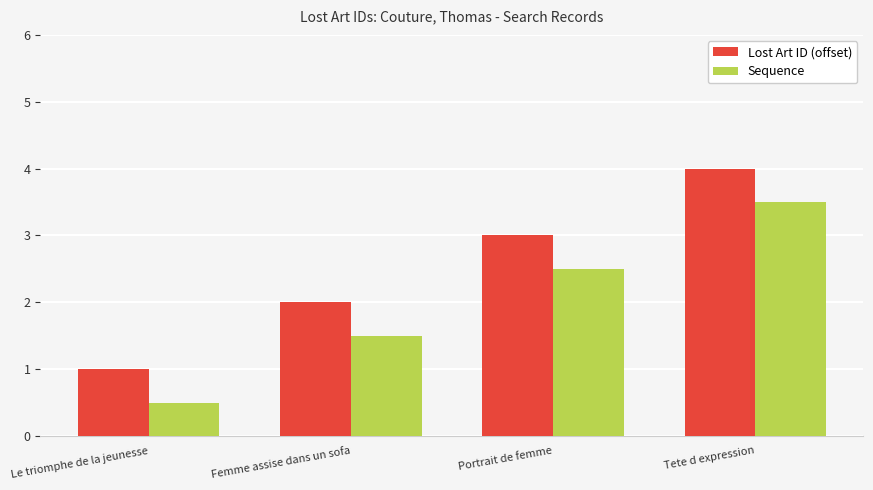

How many data points does each series have?

4